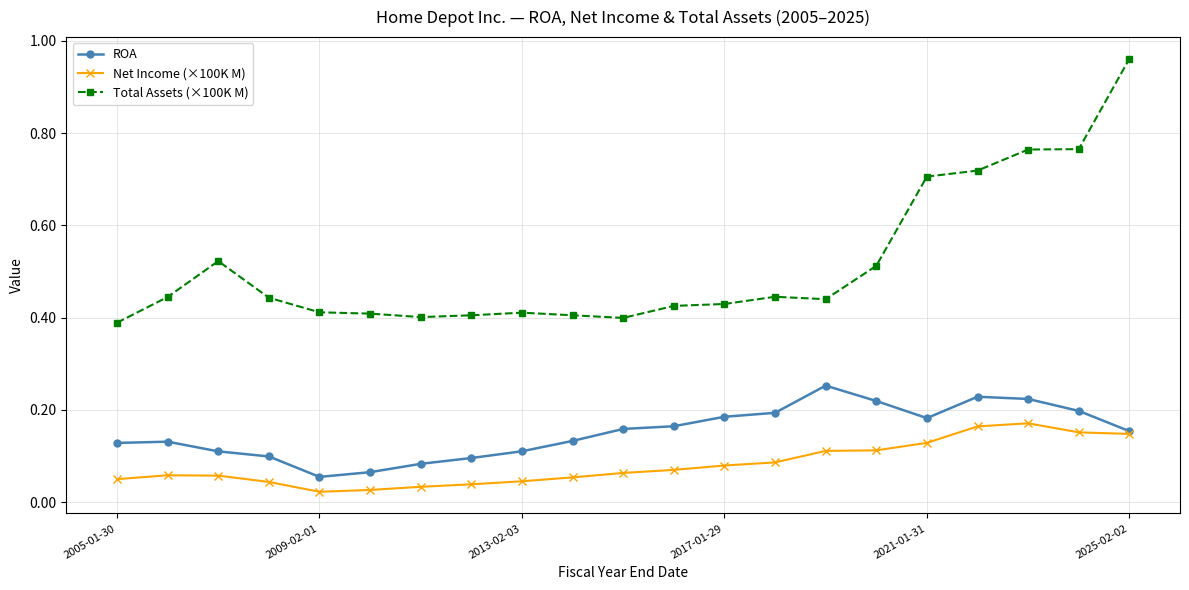

Which series has the largest total across all categories?

Total Assets (×100K M)